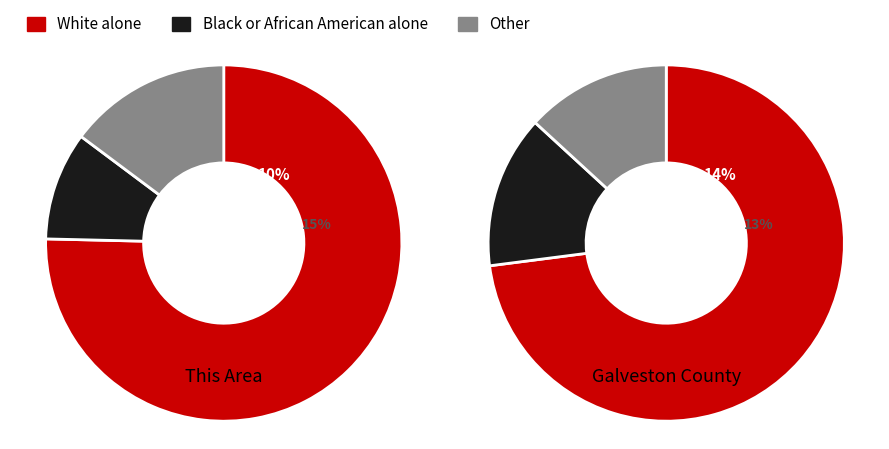

Do Asian alone and White alone together represent more than half of the pie?

Yes